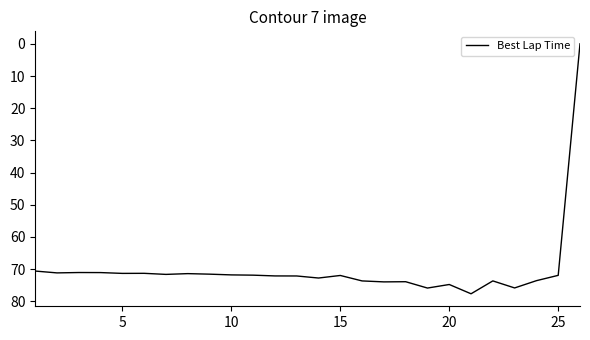

What is the maximum value shown in the chart?

77.7